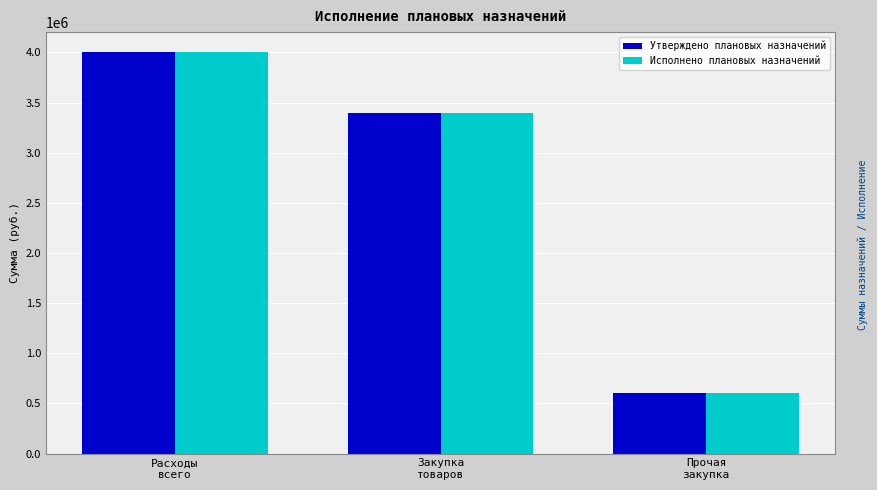

Which category has the highest value in the Исполнено плановых назначений series?

Расходы
всего